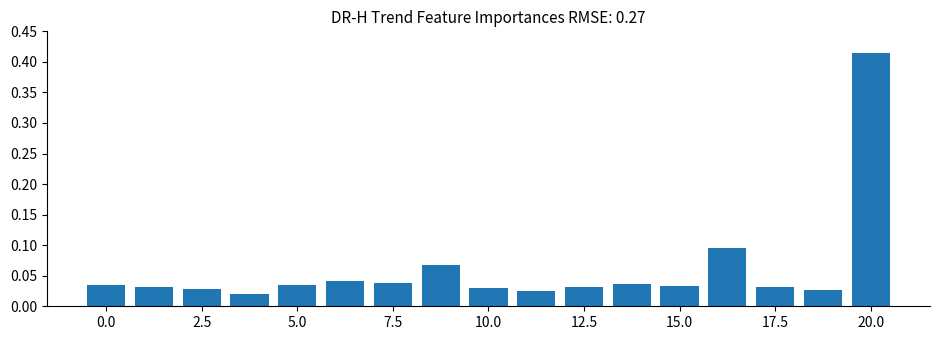

What is the sum of all values?

1.0